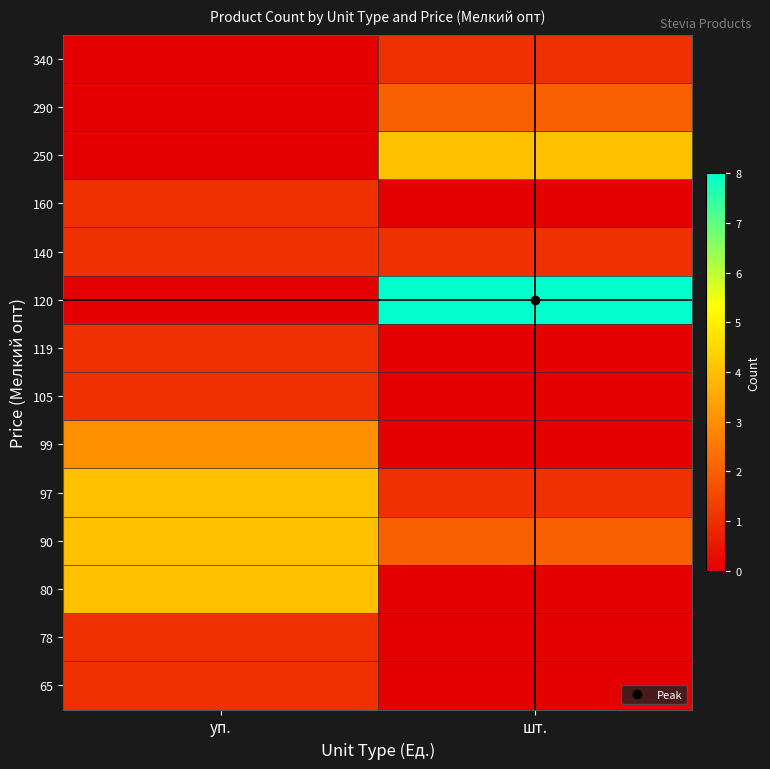

Rank the series by their maximum value, from highest to lowest.

120, 80, 90, 97, 250, 99, 290, 65, 78, 105, 119, 140, 160, 340